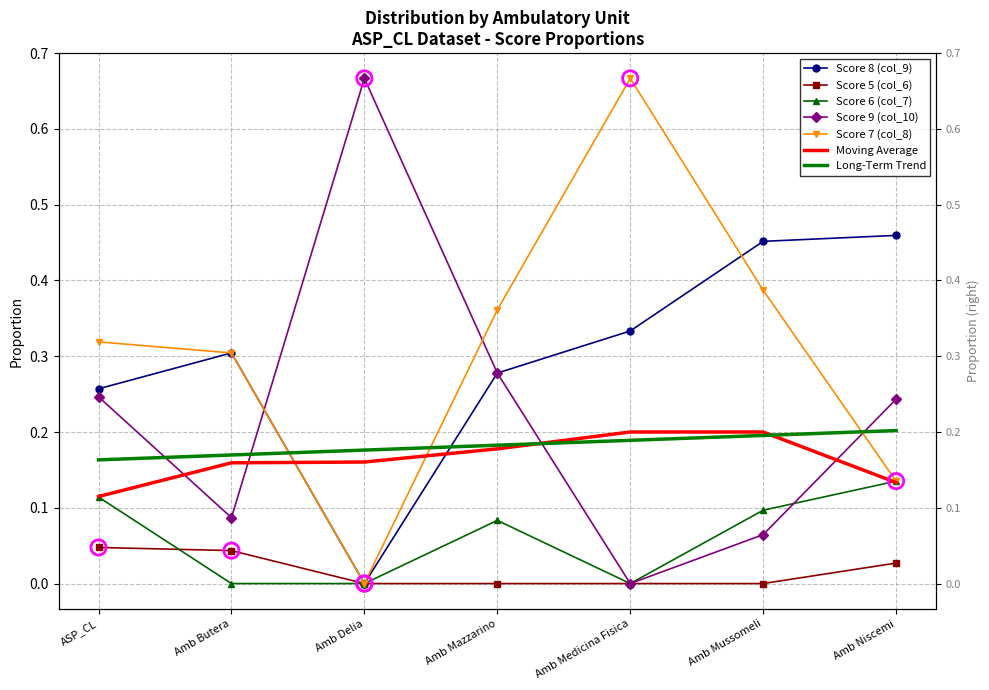

At which category is the sum across all series the highest?

Amb Mazzarino